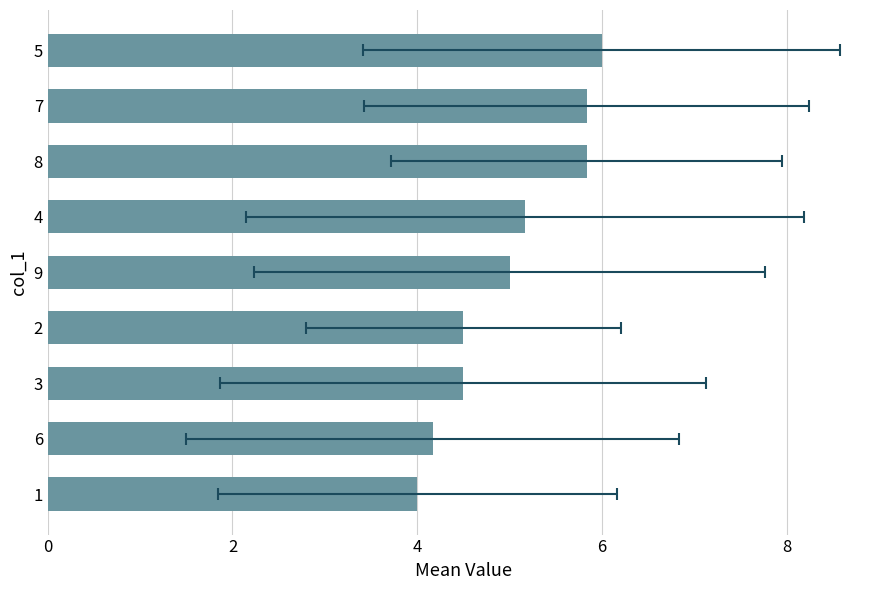

Reading left to right, list all the values displayed in this chart.

4.0	4.2	4.5	4.5	5.0	5.2	5.8	5.8	6.0